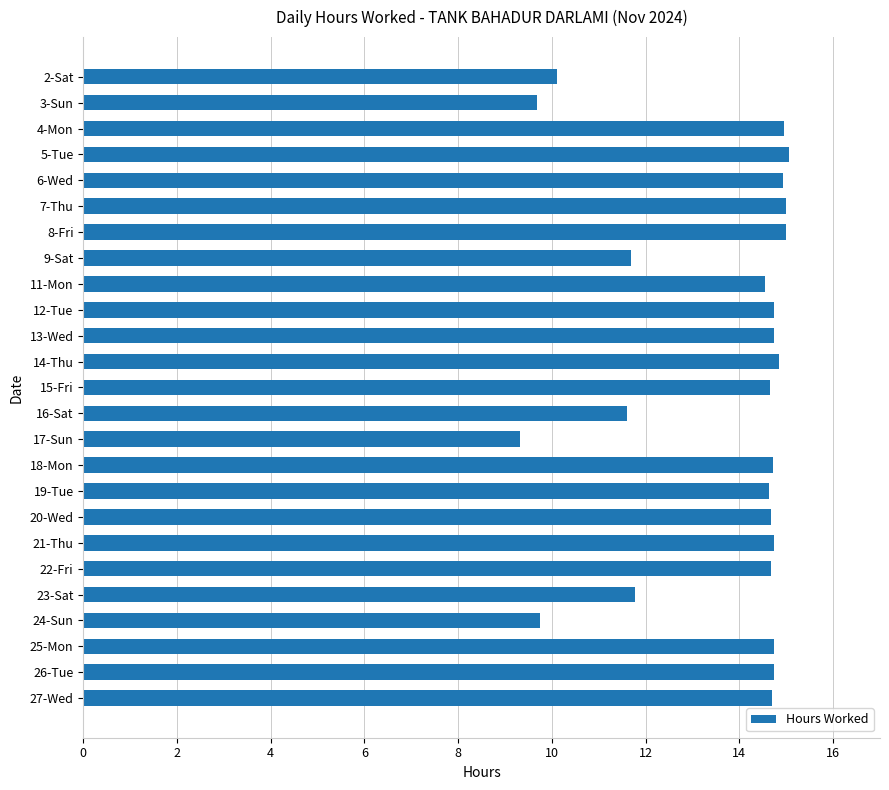

How many distinct data groups are displayed?

1